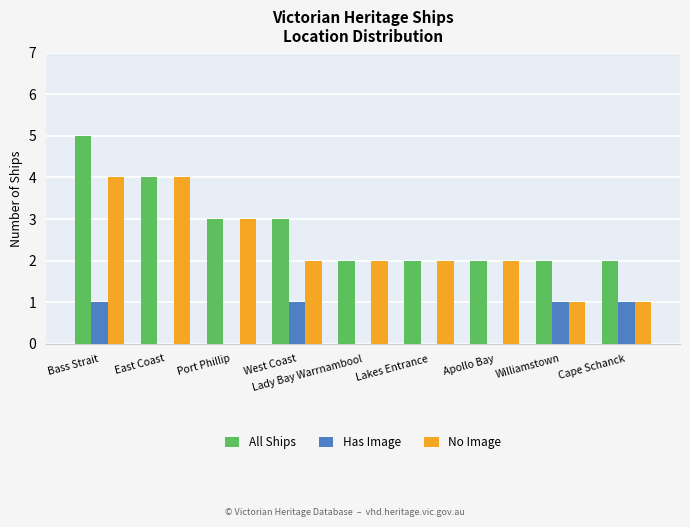

What is the highest value of the No Image series?

4